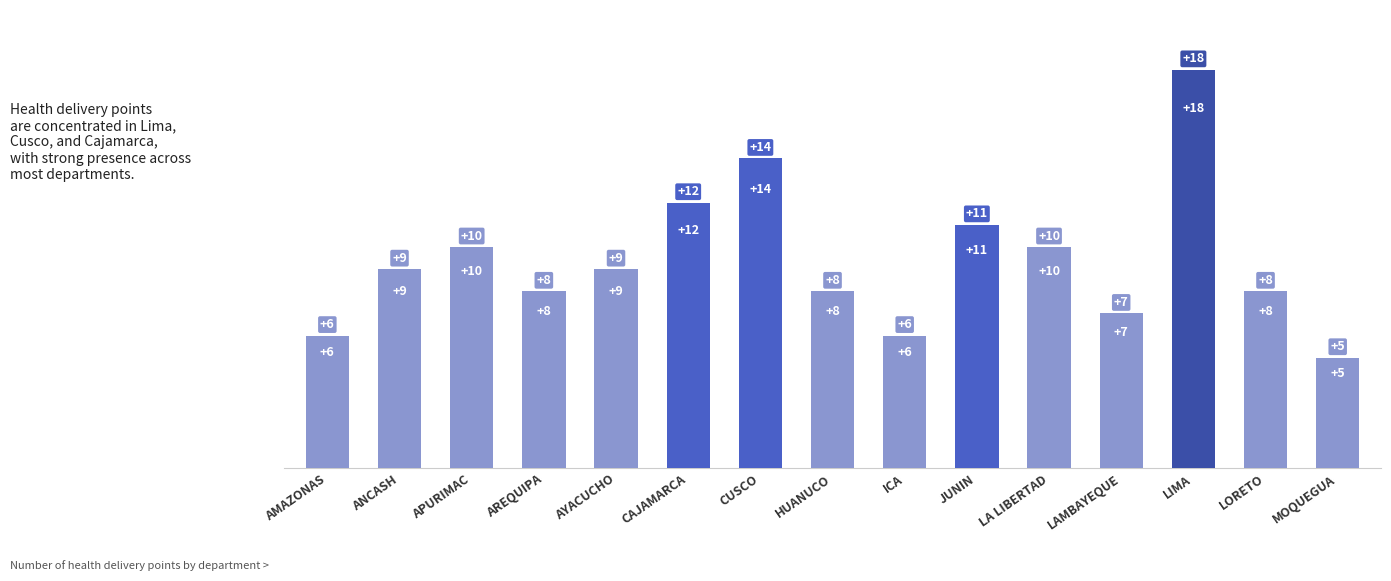

What is the label of the 15th bar from the left?

MOQUEGUA